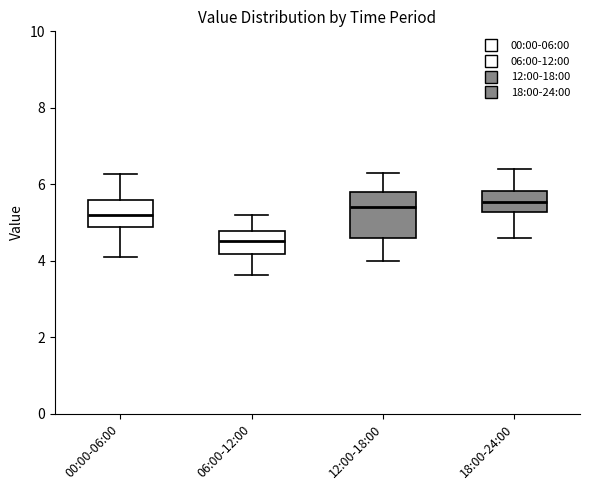

Which box has the lowest median line?

06:00-12:00